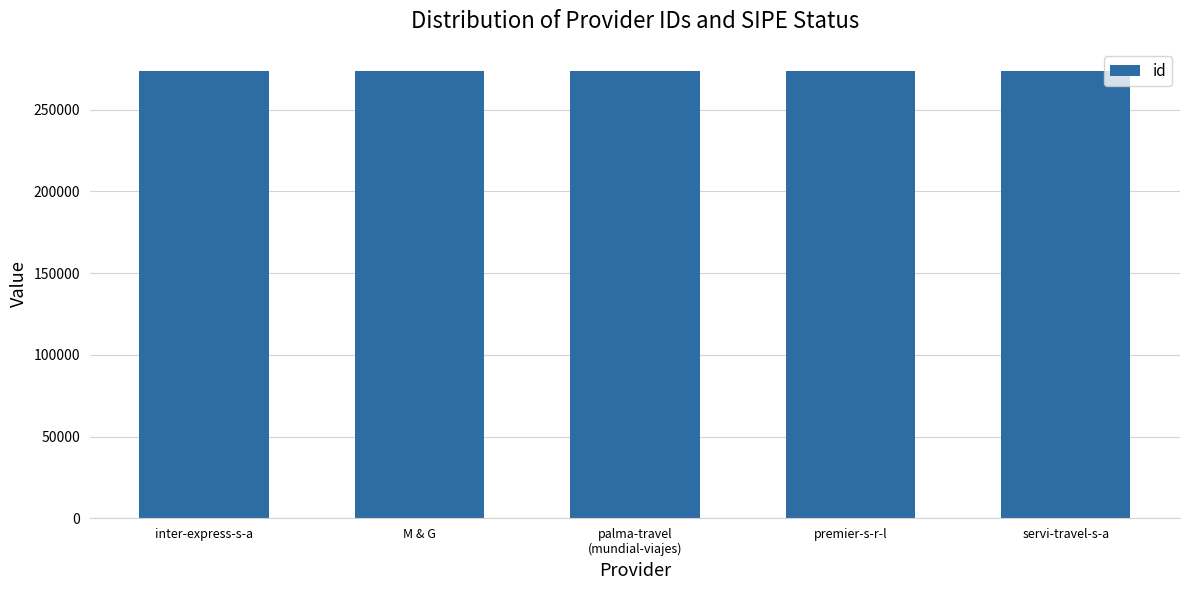

The value at M & G is 273582. True or false?

True